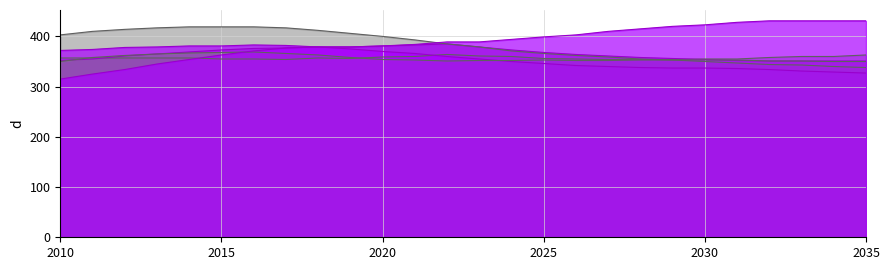

Which series has the largest total across all categories?

25 - 29